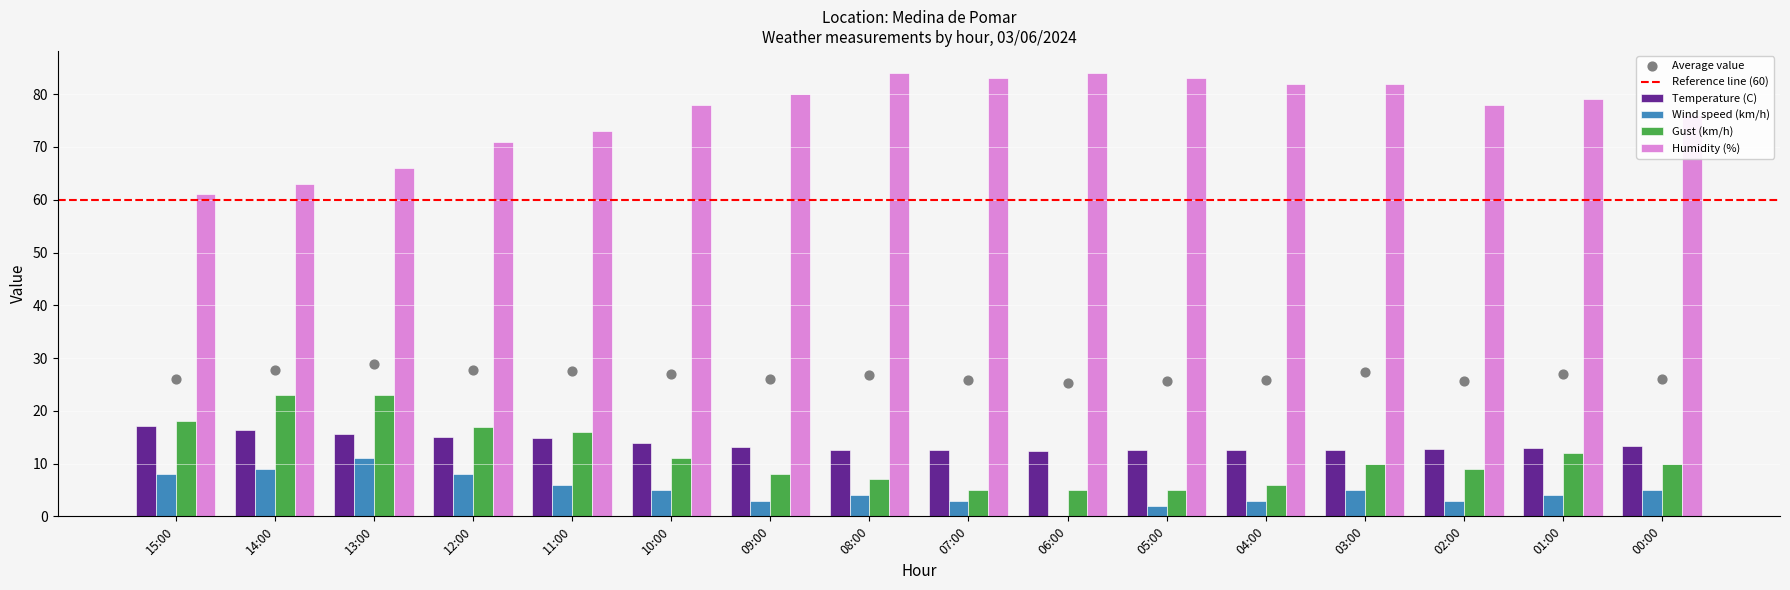

What is the total value across all series at 08:00?

107.5